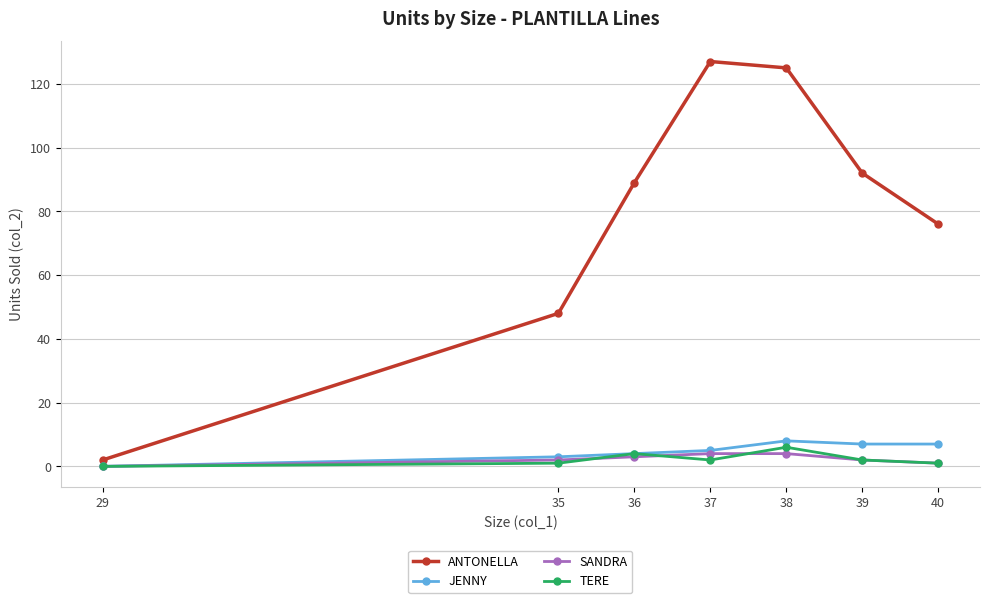

List the series in order of their peak value, lowest first.

SANDRA, TERE, JENNY, ANTONELLA